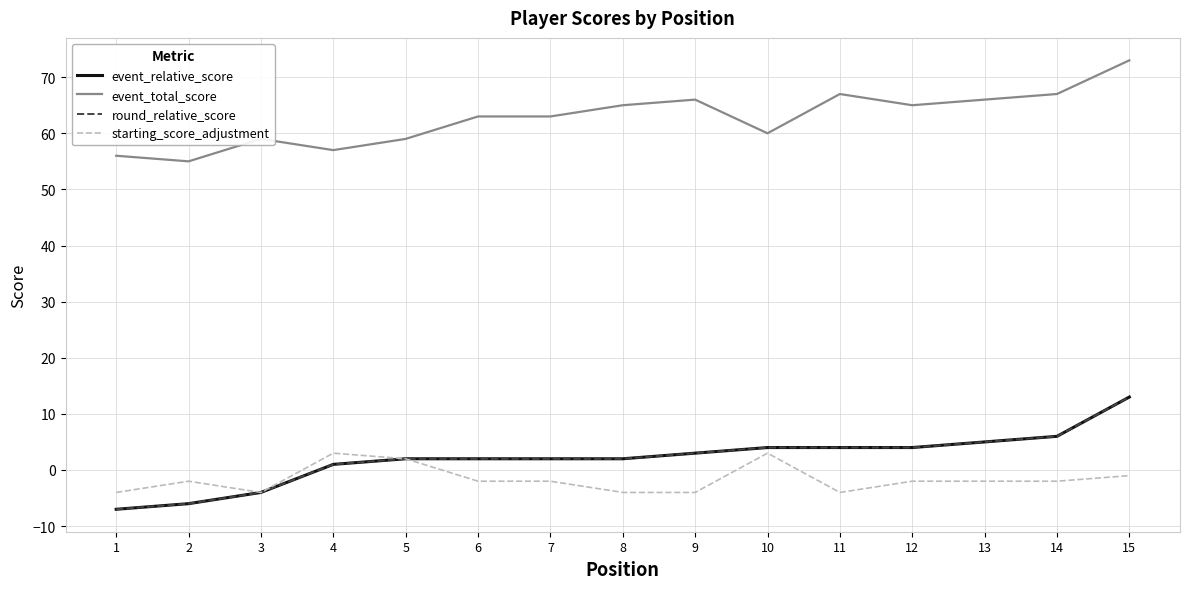

Does the chart display data point markers on the line(s)?

No